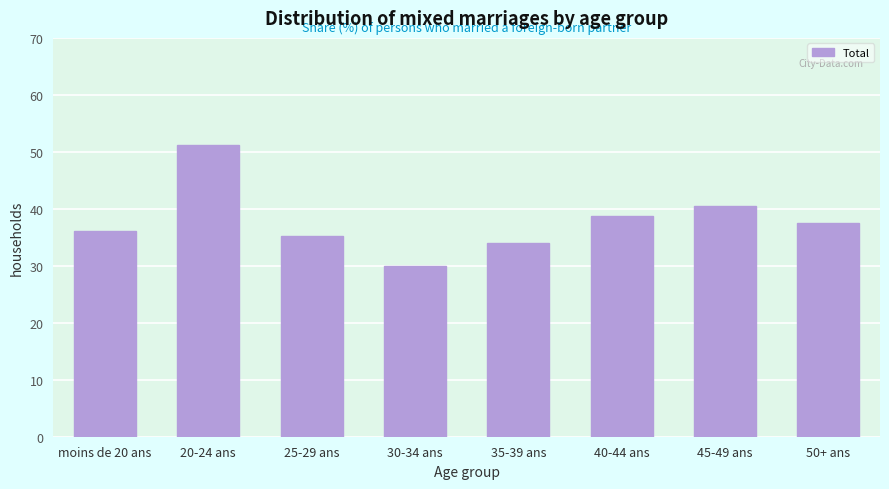

What is the value of the 6th bar from the left?

38.8